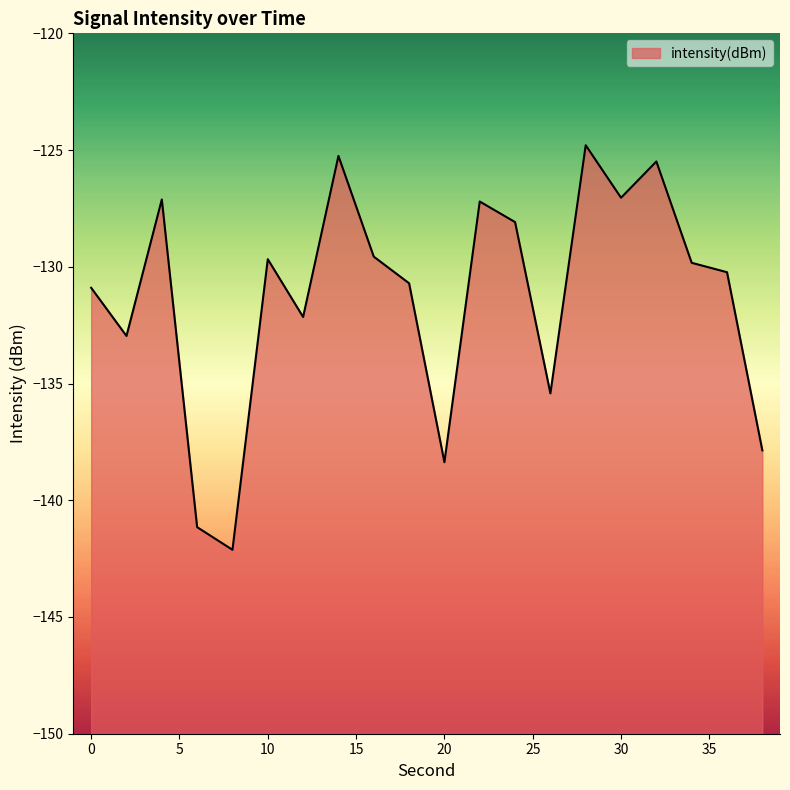

Reading left to right, what are all the values shown in this chart?

-130.9	-133.0	-127.1	-141.2	-142.1	-129.7	-132.1	-125.3	-129.6	-130.7	-138.4	-127.2	-128.1	-135.4	-124.8	-127.0	-125.5	-129.8	-130.2	-137.9